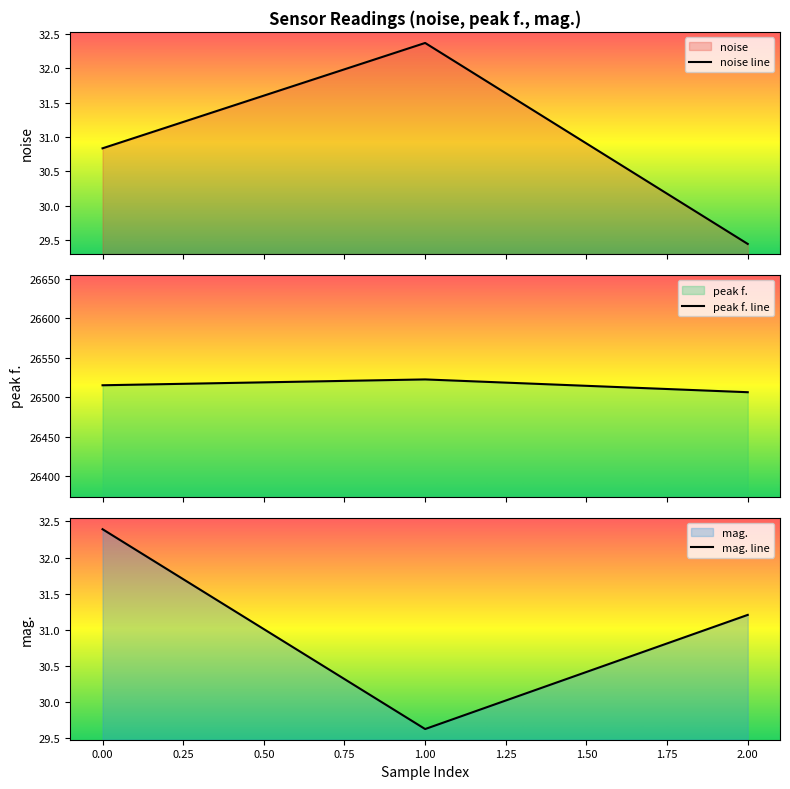

How many lines are shown in the chart?

3